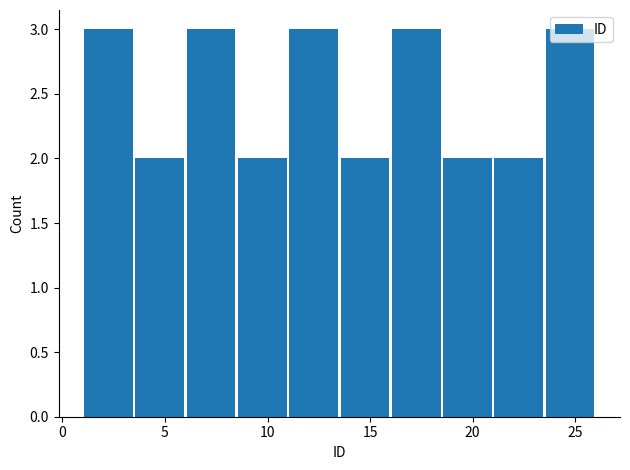

Reading left to right, transcribe this chart: for each bar, give the range it covers on the x-axis and its height. The values are not printed on the chart, so give them approximately, as read against the axis.

1.0 to 3.5: 3
3.5 to 6.0: 2
6.0 to 8.5: 3
8.5 to 11.0: 2
11.0 to 13.5: 3
13.5 to 16.0: 2
16.0 to 18.5: 3
18.5 to 21.0: 2
21.0 to 23.5: 2
23.5 to 26.0: 3